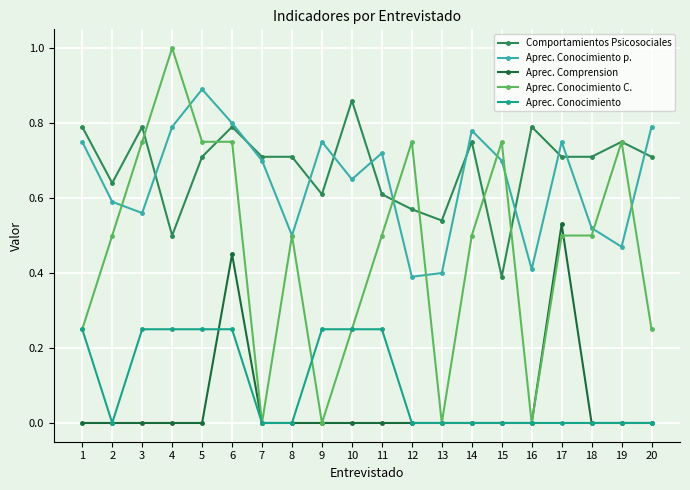

The Aprec. Conocimiento p. series shows 0.6 at 16. True or false?

False